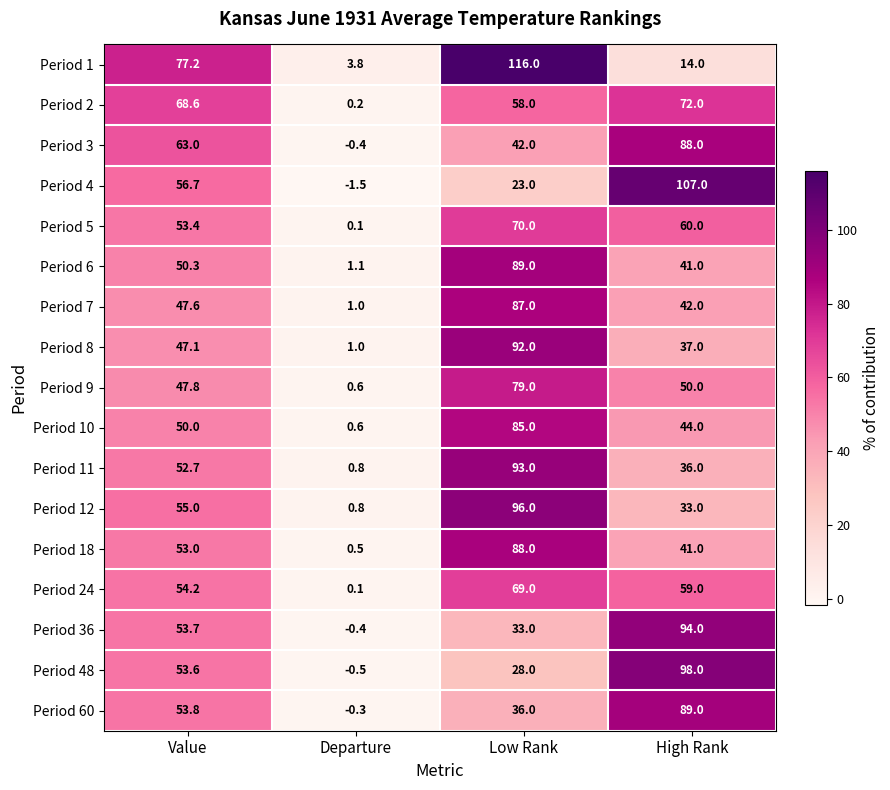

What is the difference between the Period 10 values at Low Rank and High Rank?

41.0